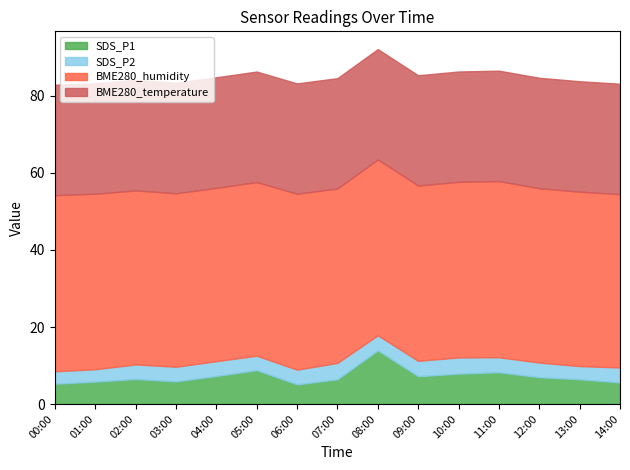

What is the spread (max minus min) of values at 14:00?

41.1